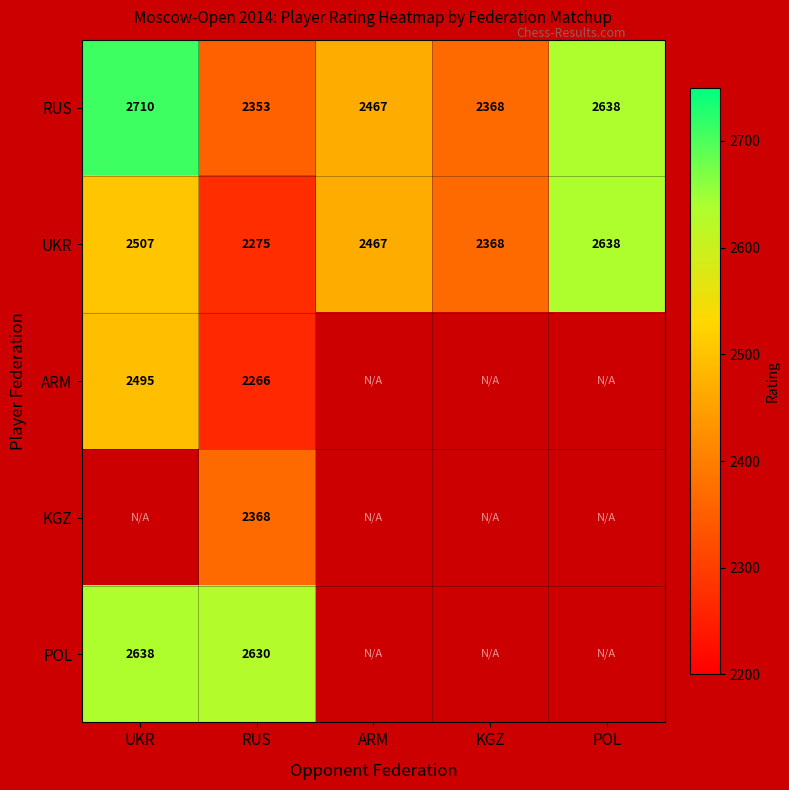

How many distinct data groups are displayed?

5